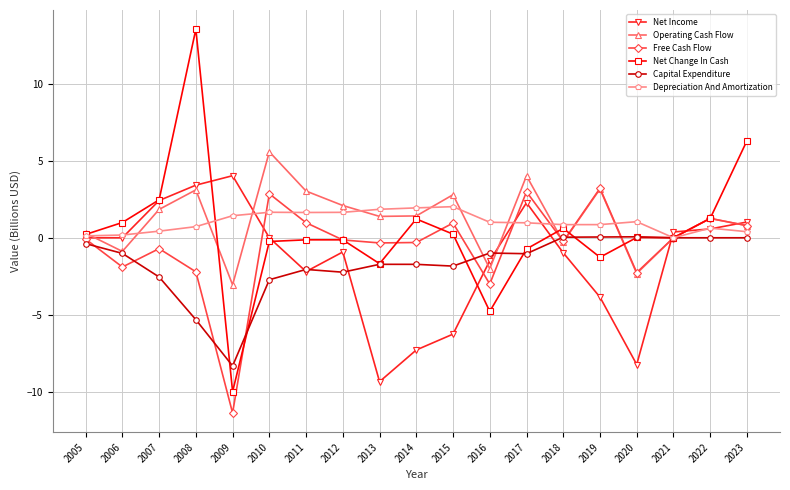

Is the value of Free Cash Flow at 2018 greater than the value of Operating Cash Flow at 2020?

Yes